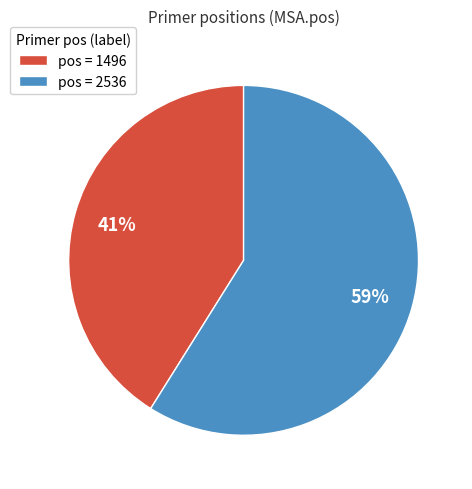

To the nearest percent, what is the average slice percentage?

50%